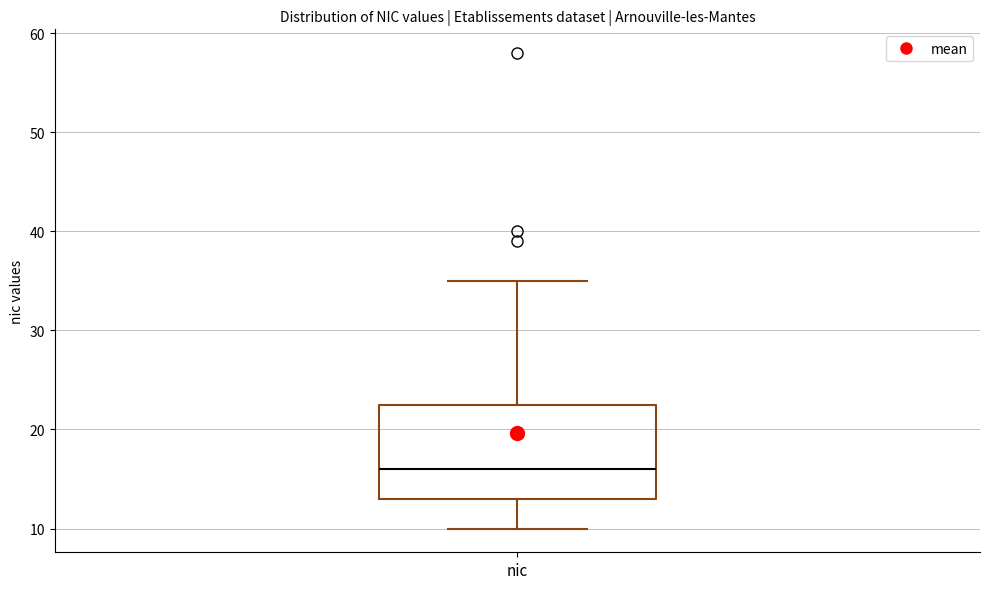

Where is the upper edge of the box for nic on the y-axis? The values are not printed on the chart, so give them approximately, as read against the axis.

23